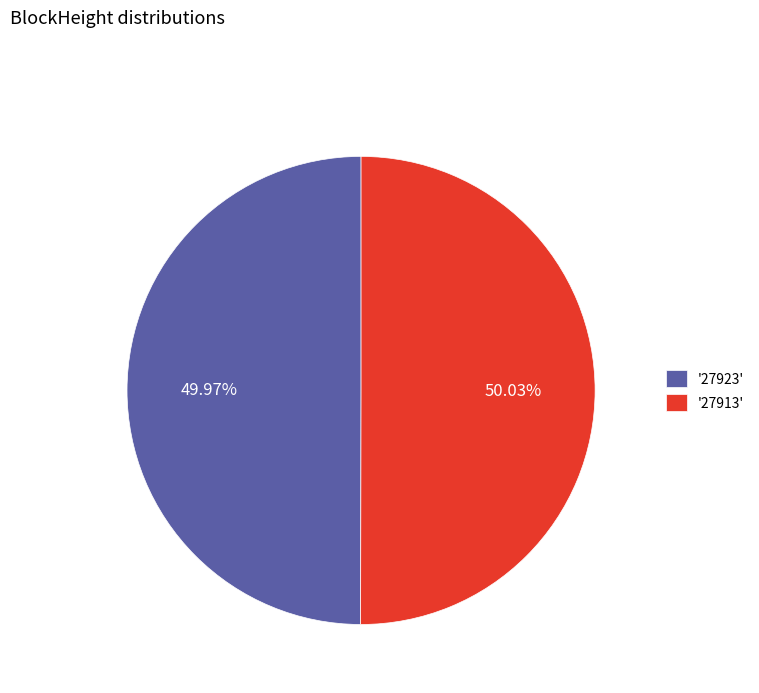

Do '27923' and '27913' together represent more than half of the pie?

Yes